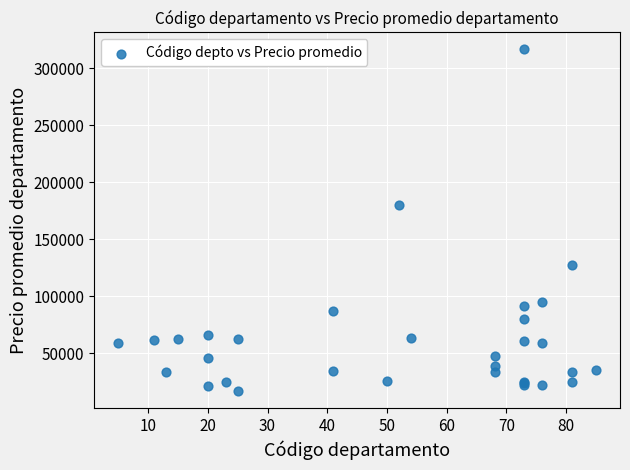

What Y value in the scatter plot is closest to 166825?

180566.7